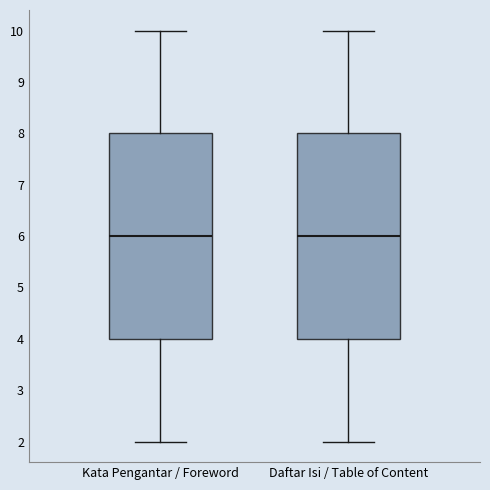

Reading left to right, transcribe this box plot: for each box, give where its median line is, the range the box spans, and where its two whiskers end, as read against the y-axis. The values are not printed on the chart, so give them approximately, as read against the axis.

Kata Pengantar / Foreword: median 6, box 4 to 8, whiskers 2 to 10
Daftar Isi / Table of Content: median 6, box 4 to 8, whiskers 2 to 10